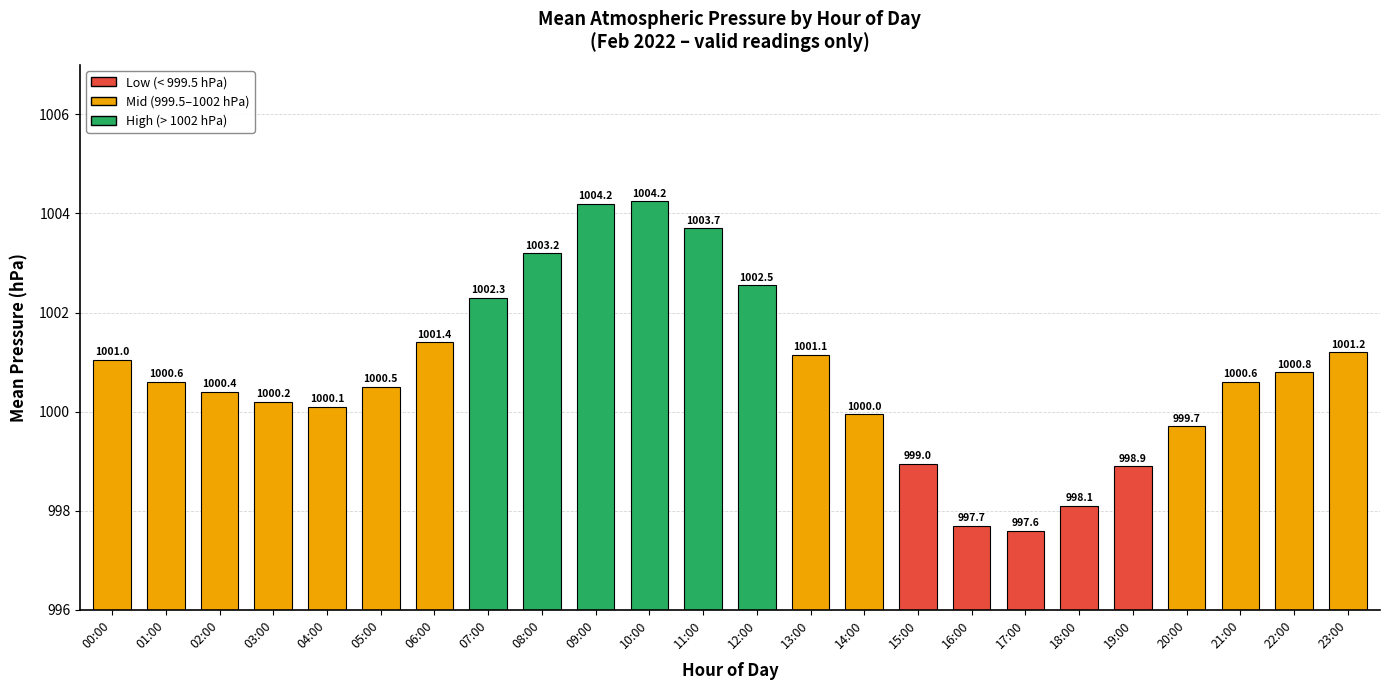

What is the approximate value at 01:00?

1000.6